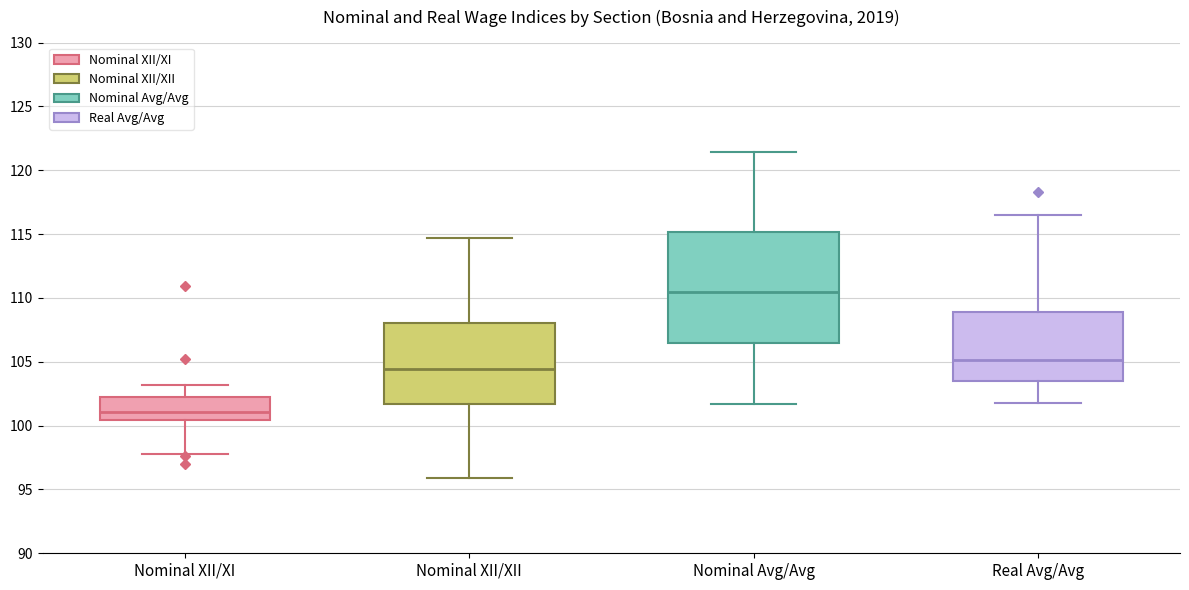

Where does the lower whisker of the box for Nominal XII/XII end on the y-axis? The values are not printed on the chart, so give them approximately, as read against the axis.

96.0